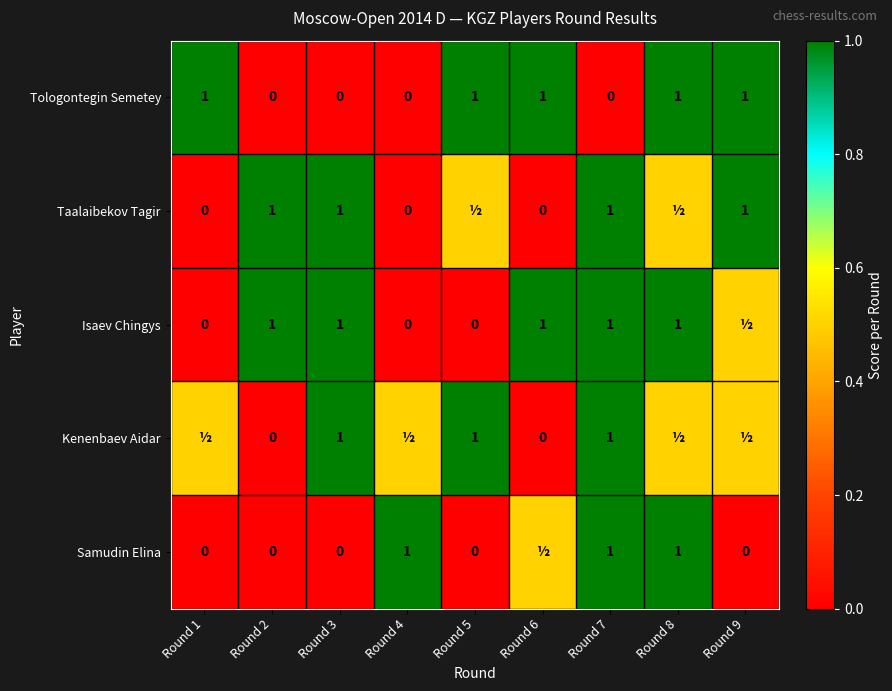

True or false: Samudin Elina has a value of 1.6 at Round 4.

False